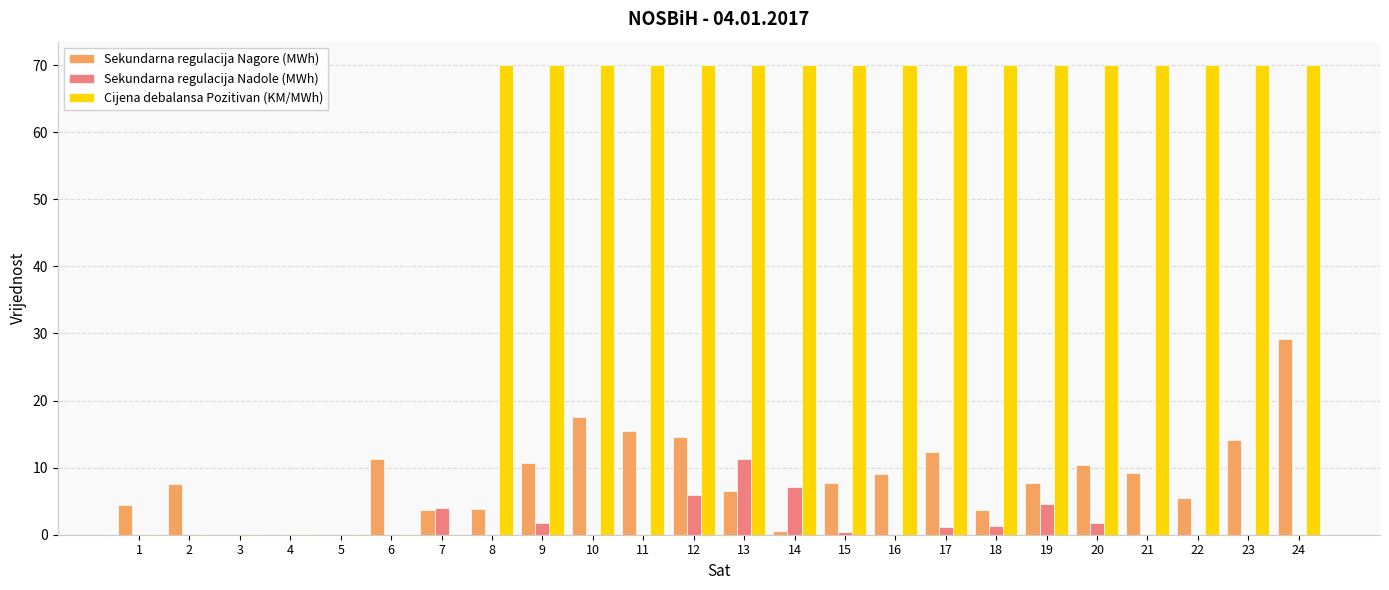

The value of Sekundarna regulacija Nagore (MWh) at 21 is 13.2. True or false?

False